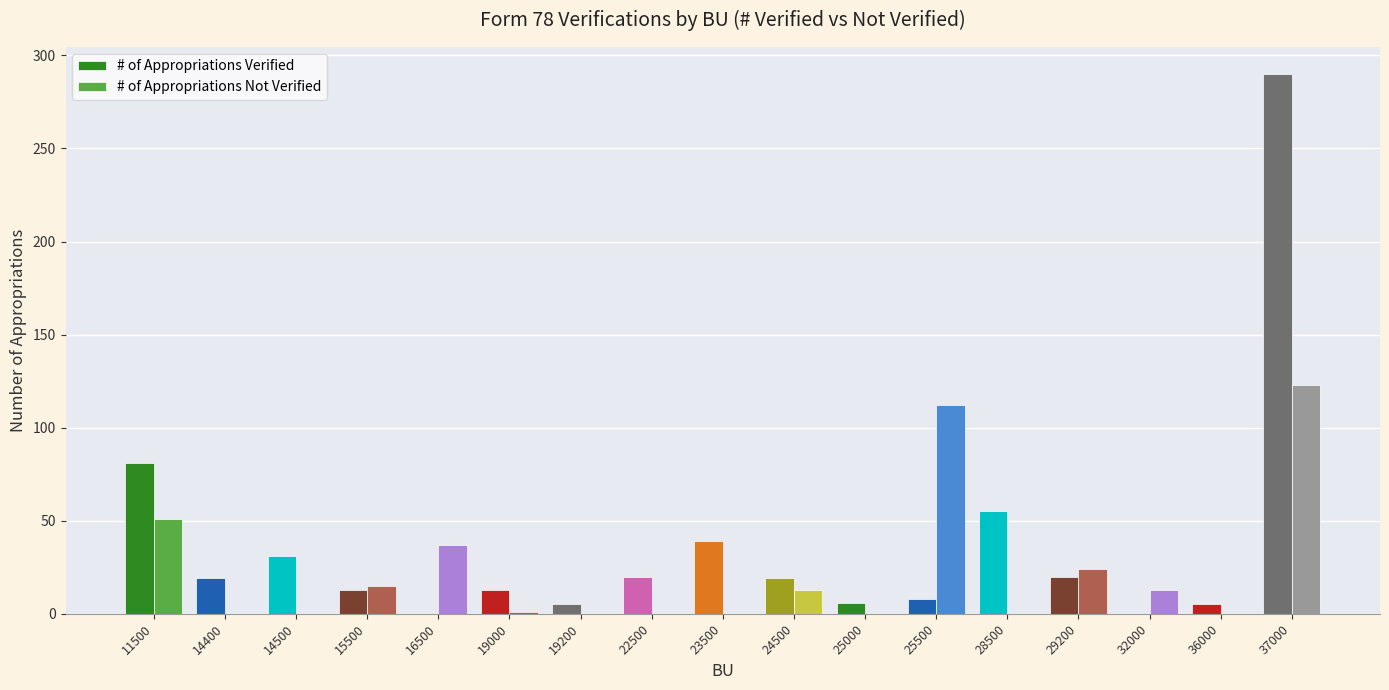

What is the sum of the # of Appropriations Not Verified values at 15500 and 37000?

138